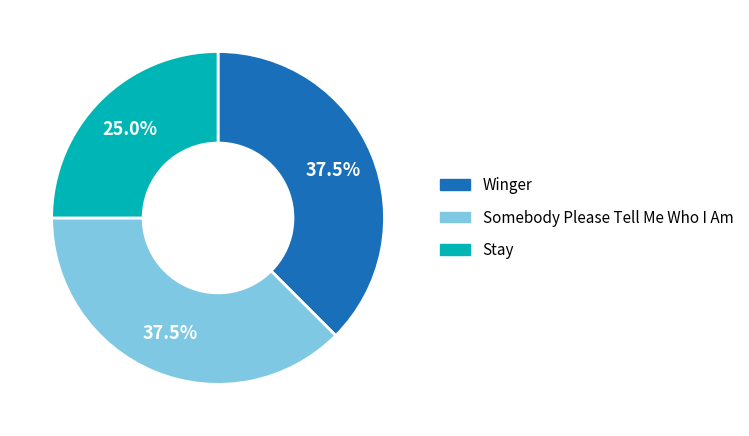

Which slice is the smallest?

Stay